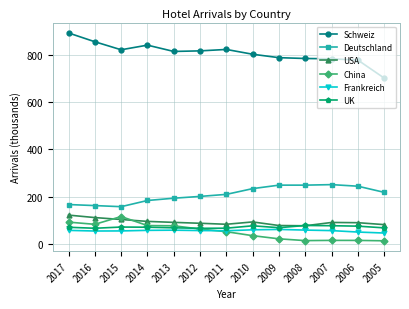

Count the number of data series in this chart.

6